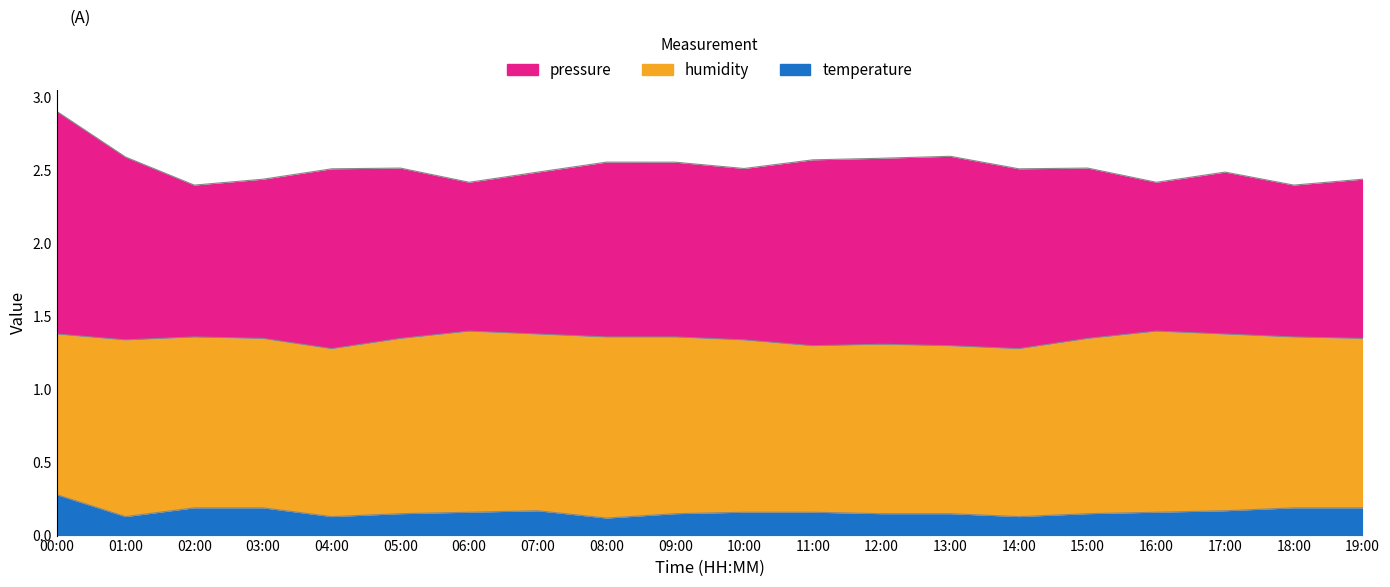

Is the value of pressure at 19:00 greater than the value of temperature at 04:00?

Yes